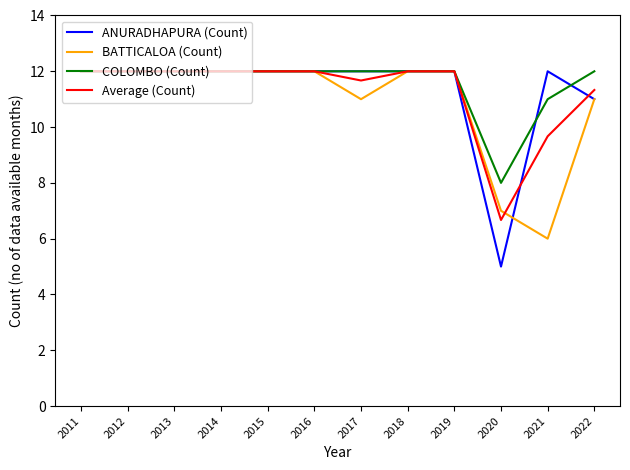

What is the total value across all series at 2021?

38.7